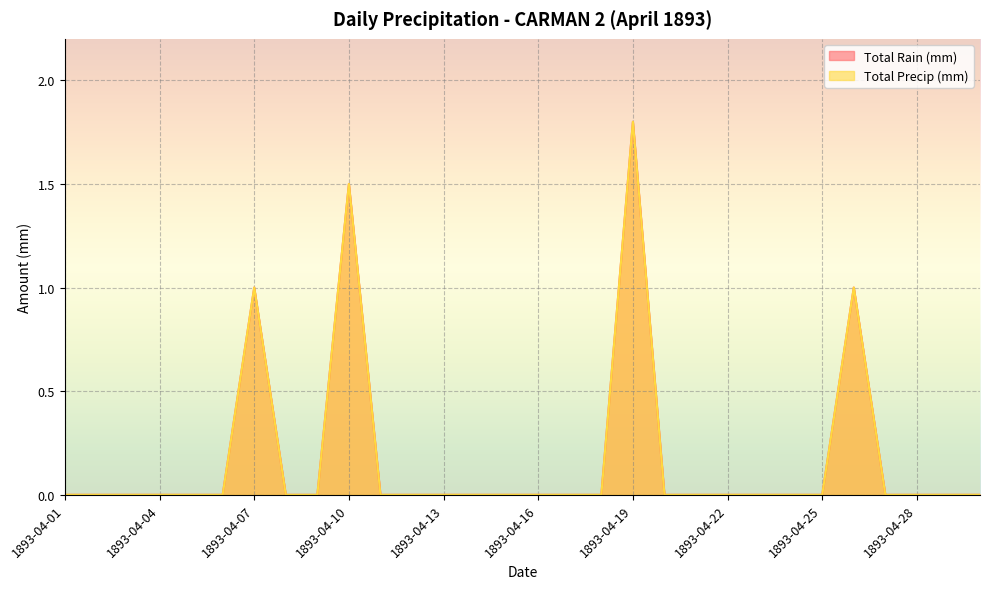

Count the Total Rain (mm) values in the range 0 to 1.

28